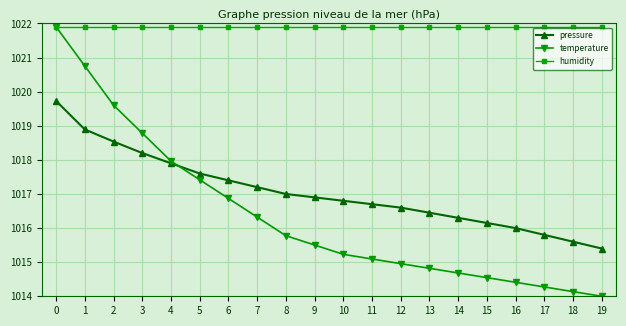

At 11, list the series in order from largest to smallest.

humidity, pressure, temperature